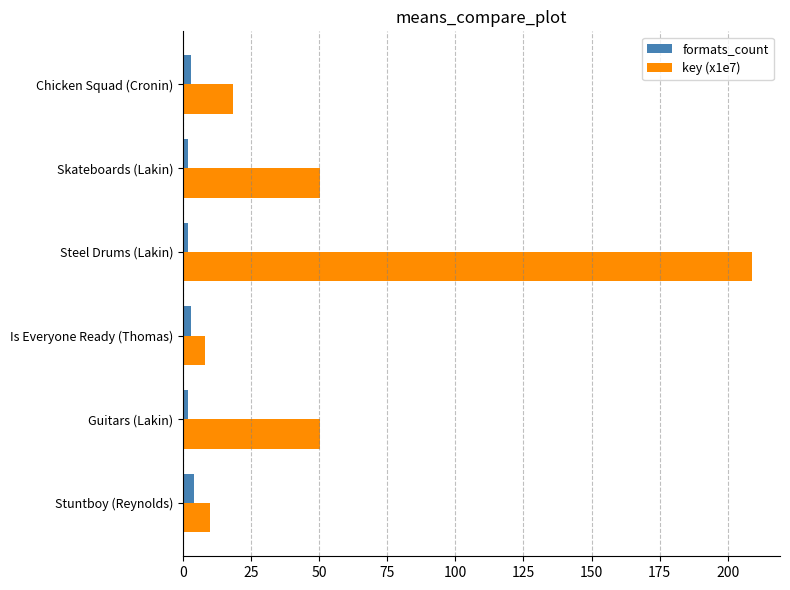

What is the difference between the maximum and second lowest values in the key (x1e7) series?

198.7